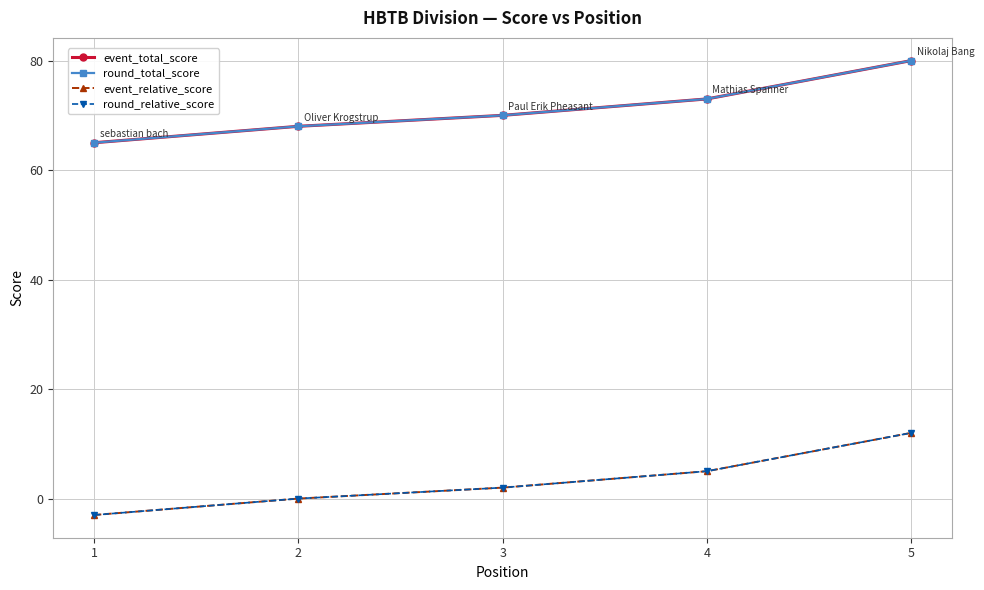

The event_relative_score series shows -3 at 1. True or false?

True